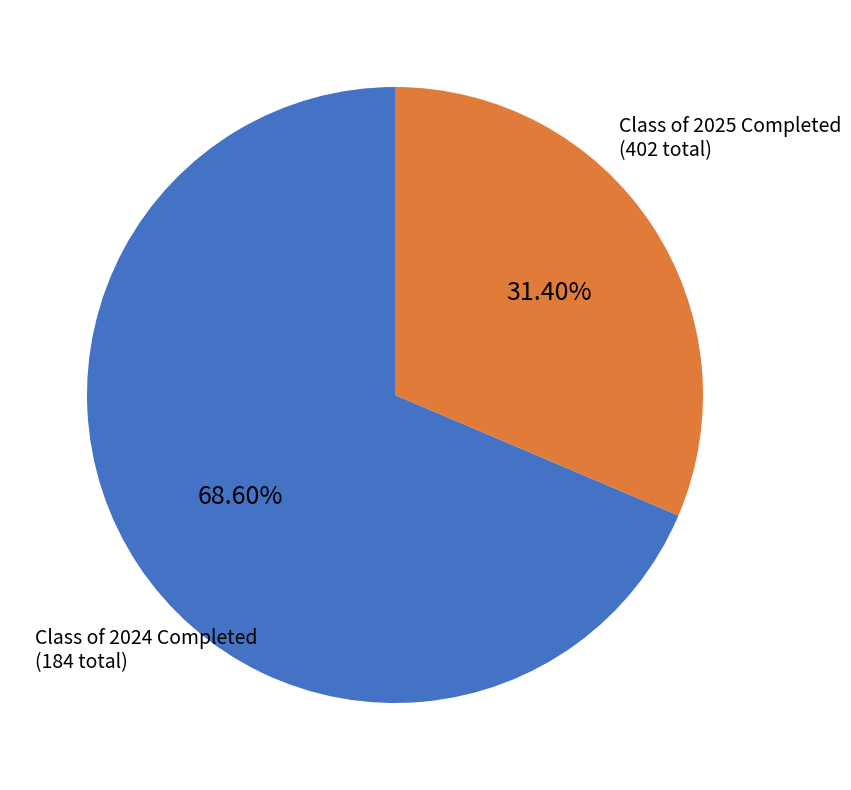

How many slices are in this pie chart?

2